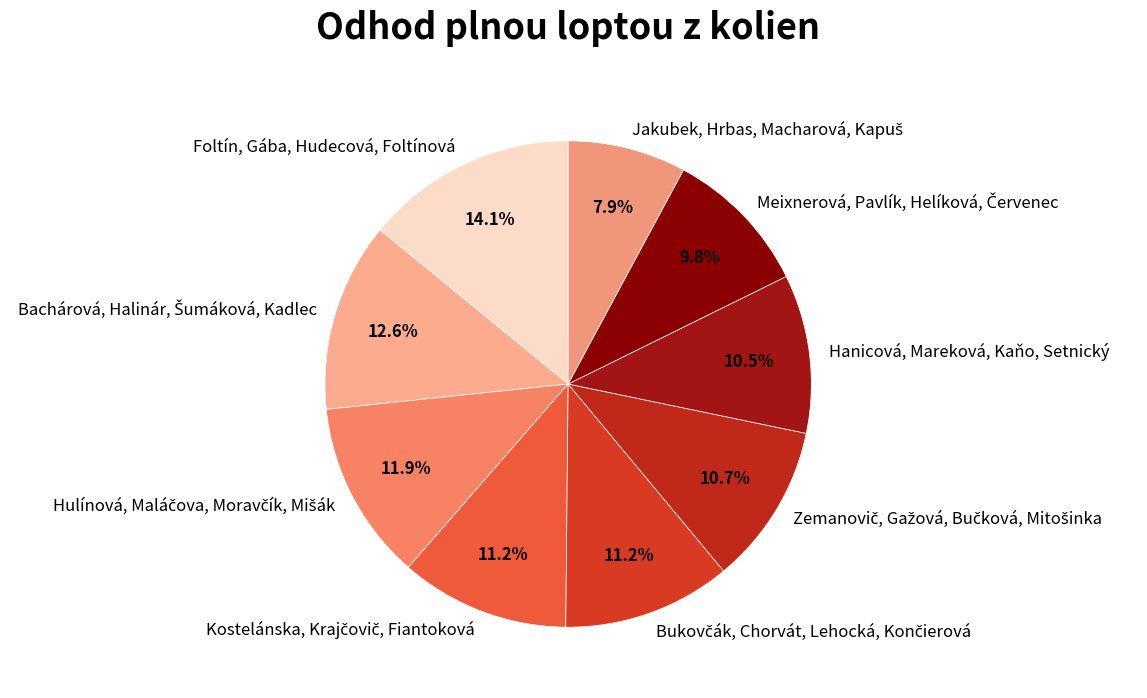

Which slice is the largest?

Foltín, Gába, Hudecová, Foltínová